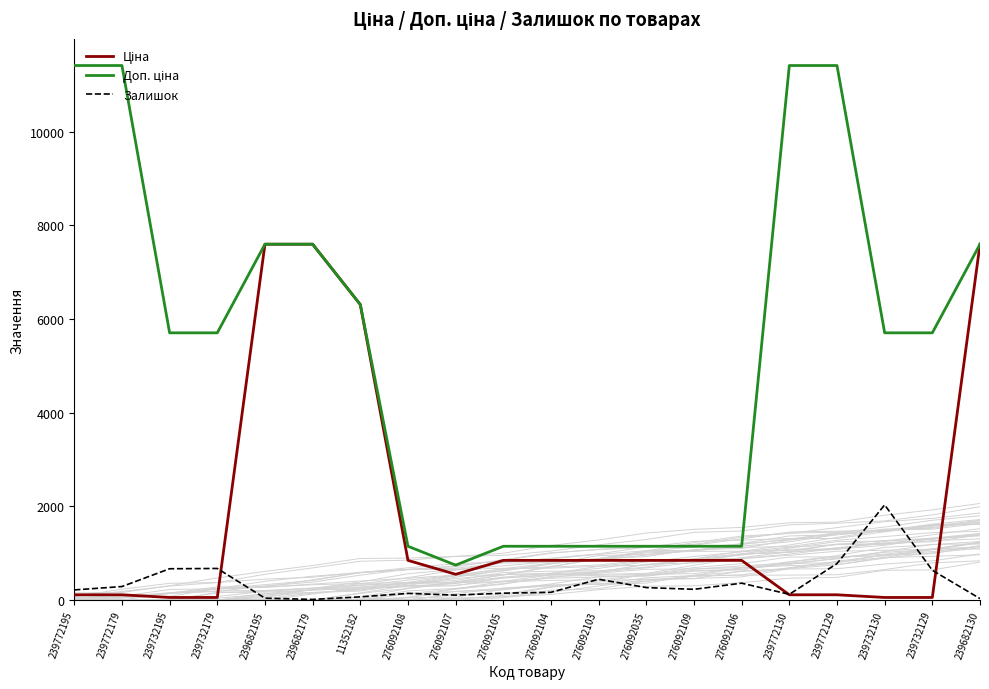

How many lines are shown in the chart?

3